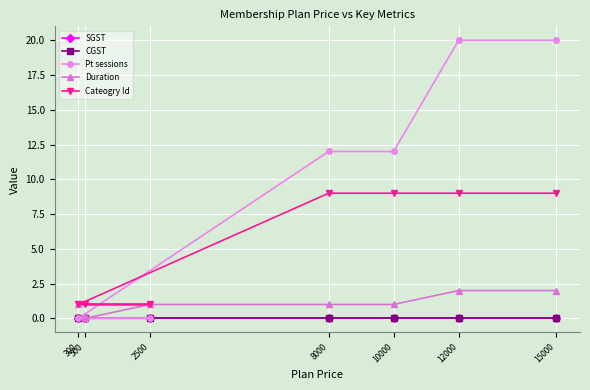

Between 500 and 8000, which series saw the biggest shift?

Pt sessions